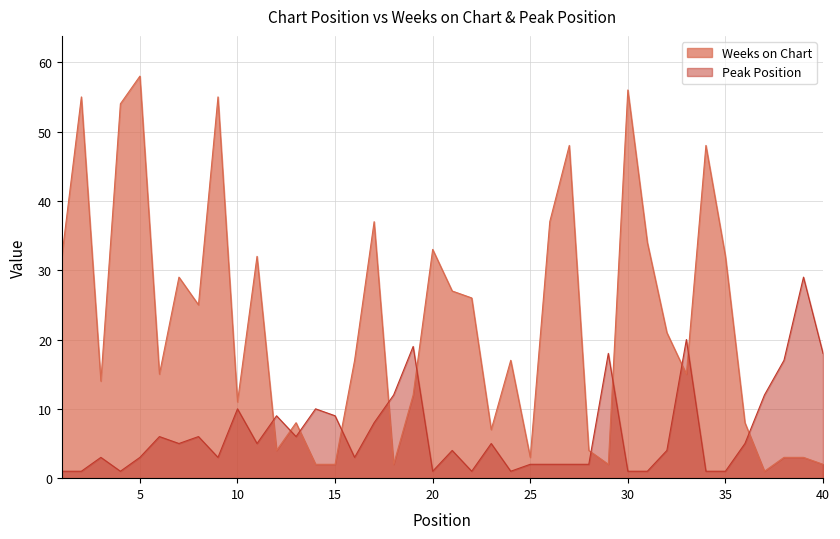

Reading left to right, what are all the values shown in this chart?

Weeks on Chart: 32	55	14	54	58	15	29	25	55	11	32	4	8	2	2	17	37	2	12	33	27	26	7	17	3	37	48	4	2	56	34	21	15	48	32	8	1	3	3	2
Peak Position: 1	1	3	1	3	6	5	6	3	10	5	9	6	10	9	3	8	12	19	1	4	1	5	1	2	2	2	2	18	1	1	4	20	1	1	5	12	17	29	18